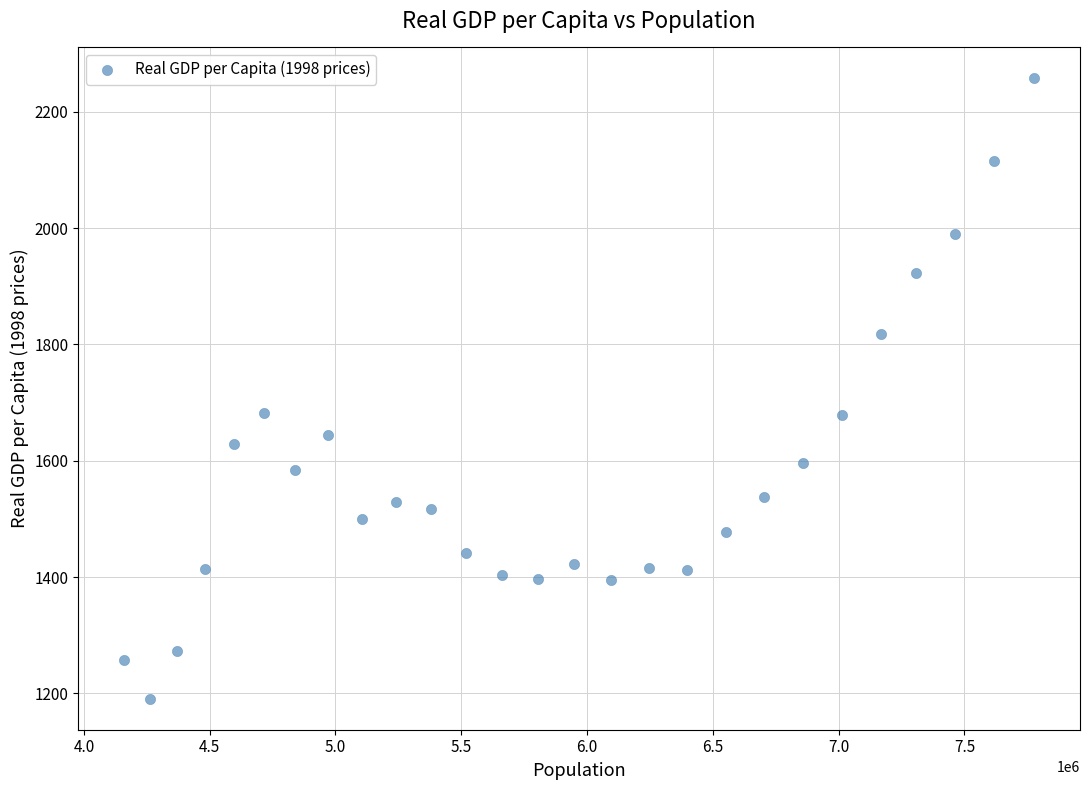

What is the range of Y values (max minus min)?

1066.3